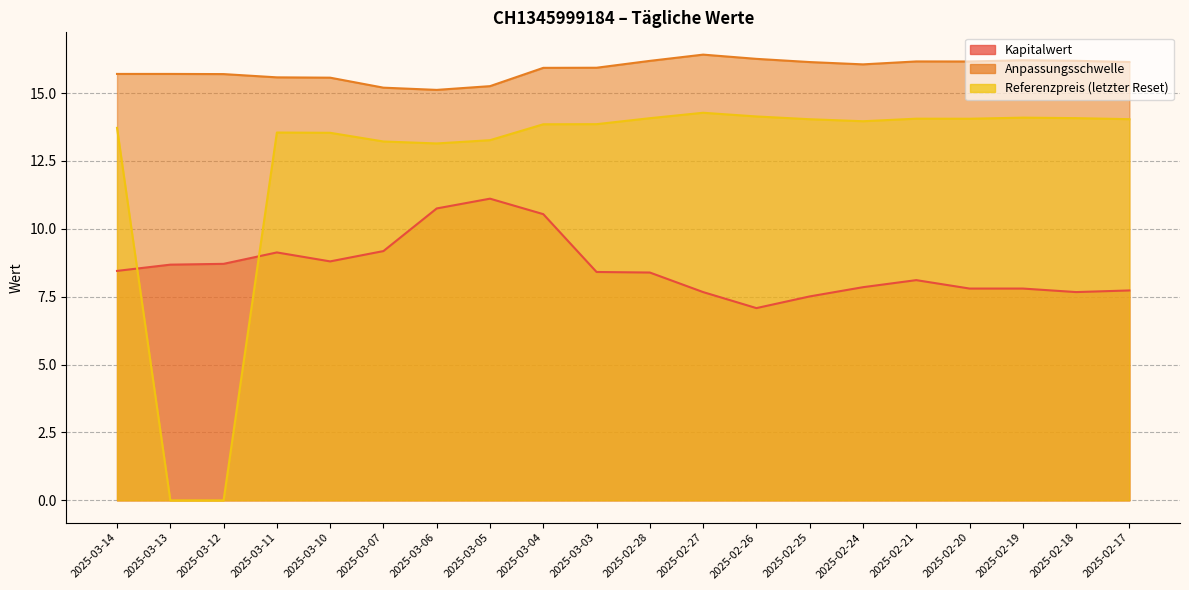

Which label corresponds to the largest value in the chart?

2025-02-27